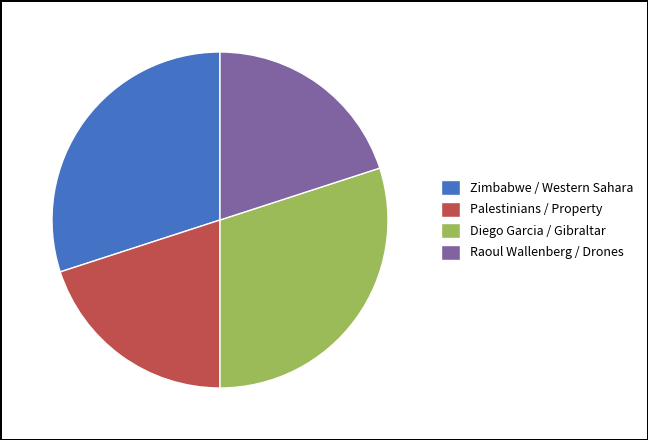

Is Raoul Wallenberg / Drones the majority of the pie?

No